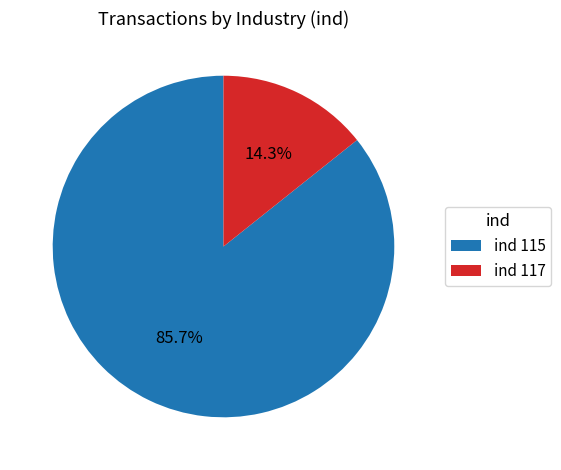

Which category has the biggest portion of the pie?

ind 115